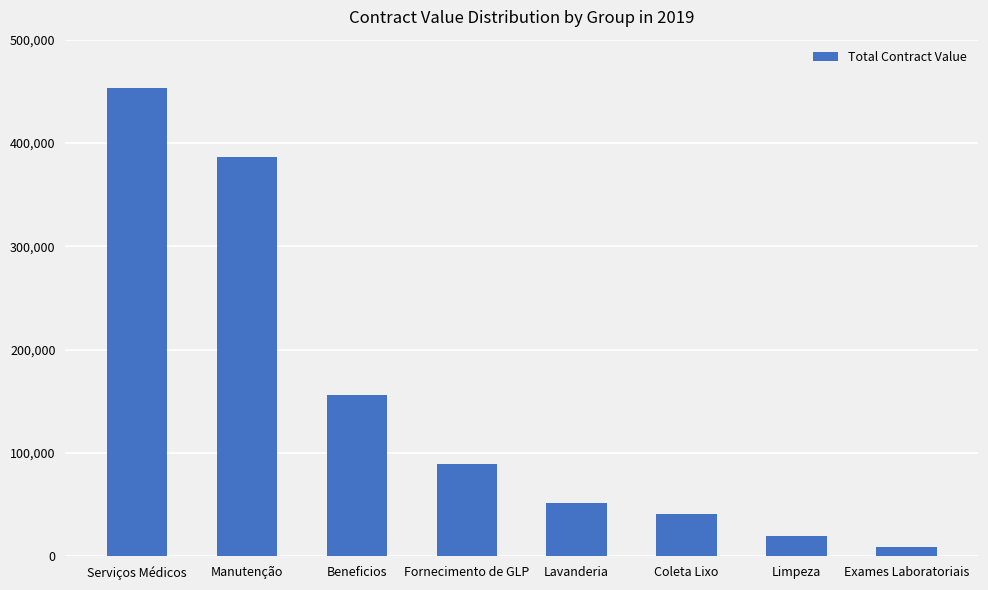

What is the difference between the maximum and minimum values?

444082